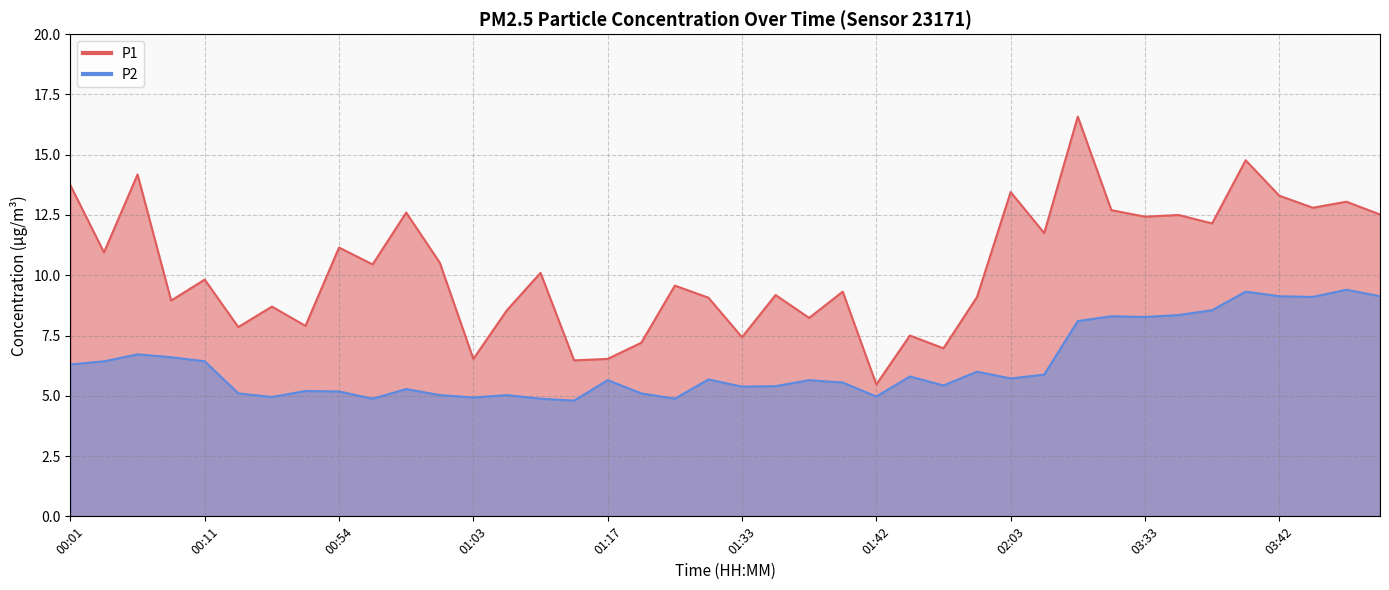

What is the difference between the P1 values at 00:56 and 00:01?

3.3